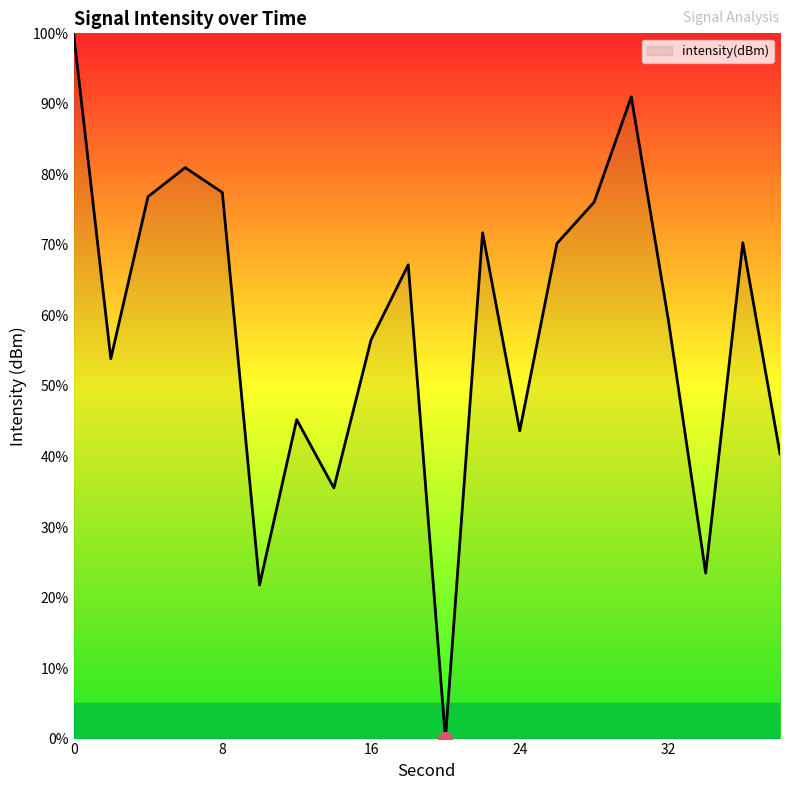

What is the maximum value shown in the chart?

100.0